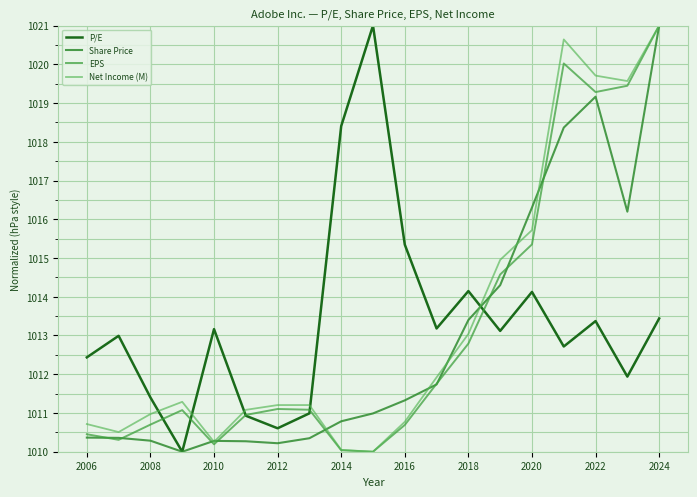

True or false: EPS and Net Income (M) cross at least once.

False